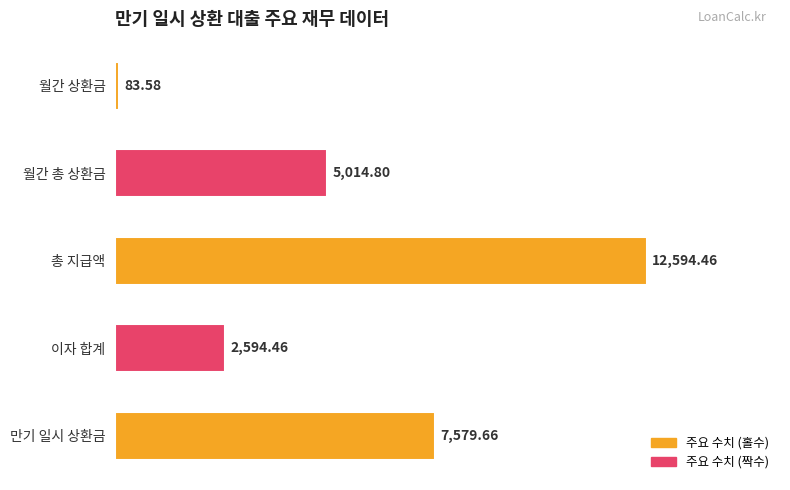

What is the minimum value shown in the chart?

83.6